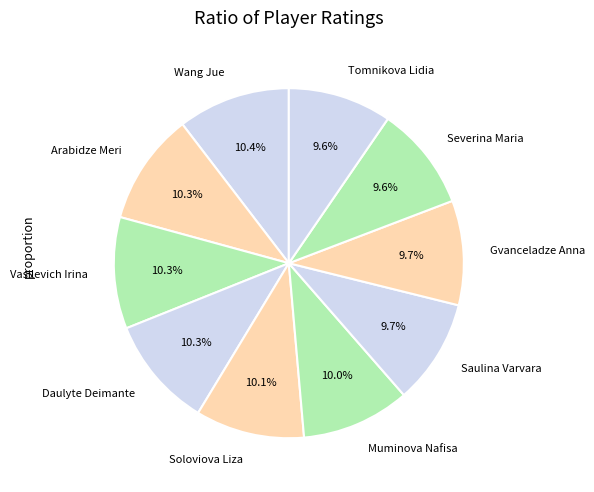

Count the number of slices in the pie.

10